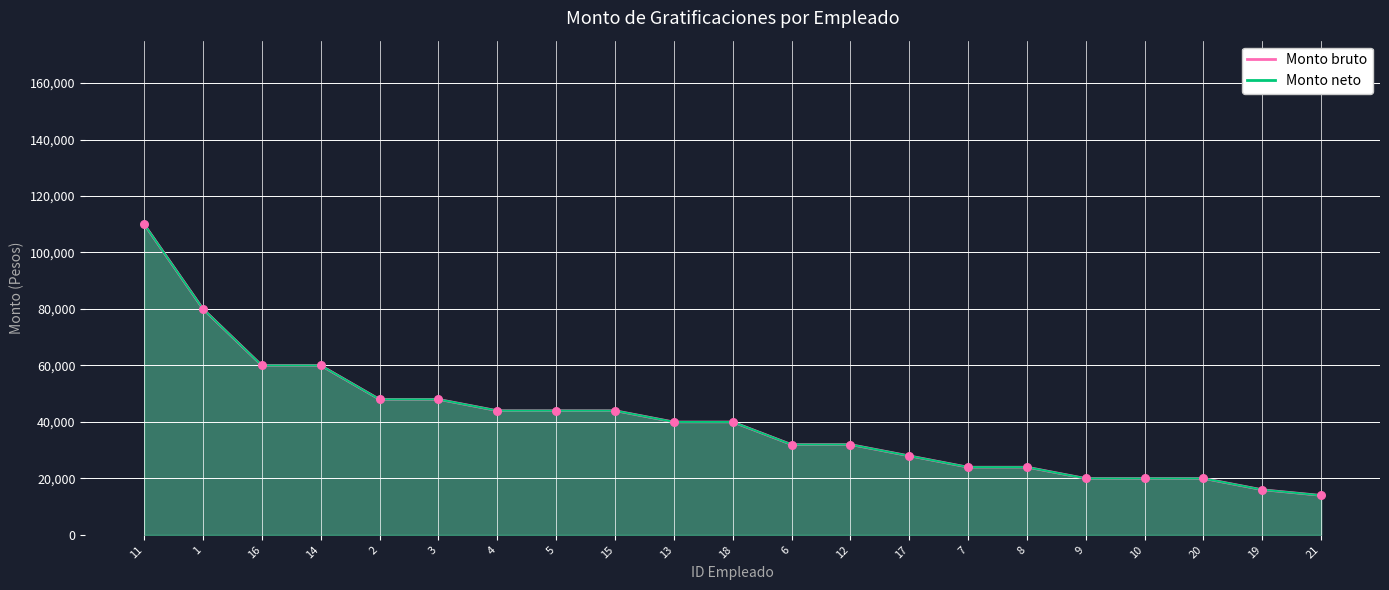

What are all the series names shown in the legend?

Monto bruto, Monto neto